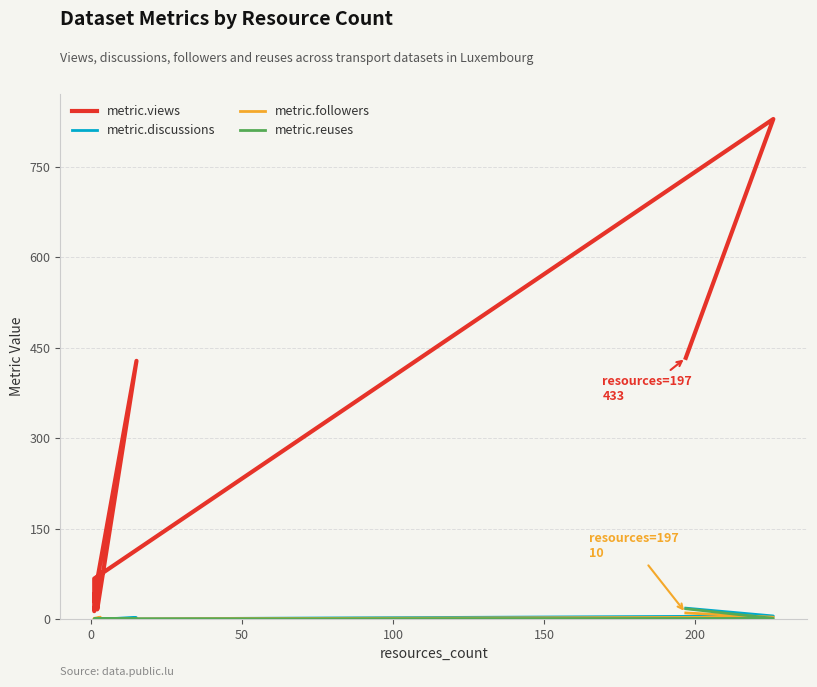

What are all the series names shown in the legend?

metric.views, metric.discussions, metric.followers, metric.reuses